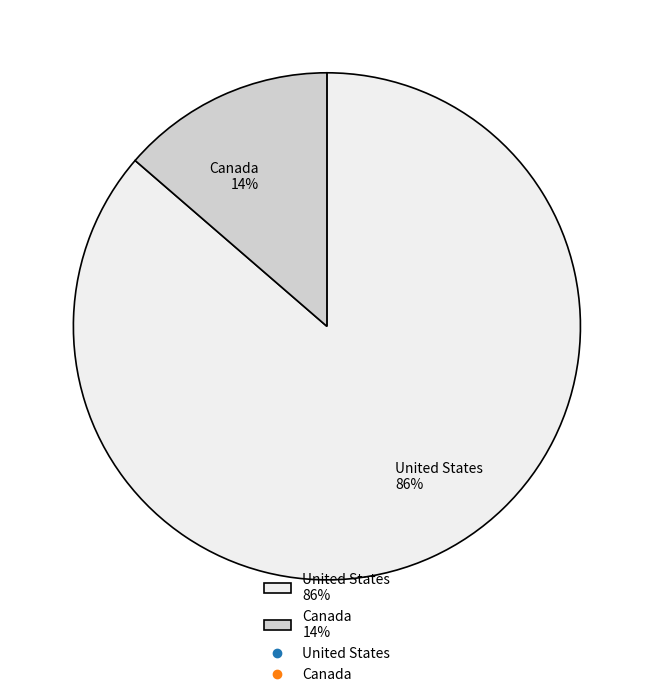

True or false: United States accounts for 86% of the total.

True